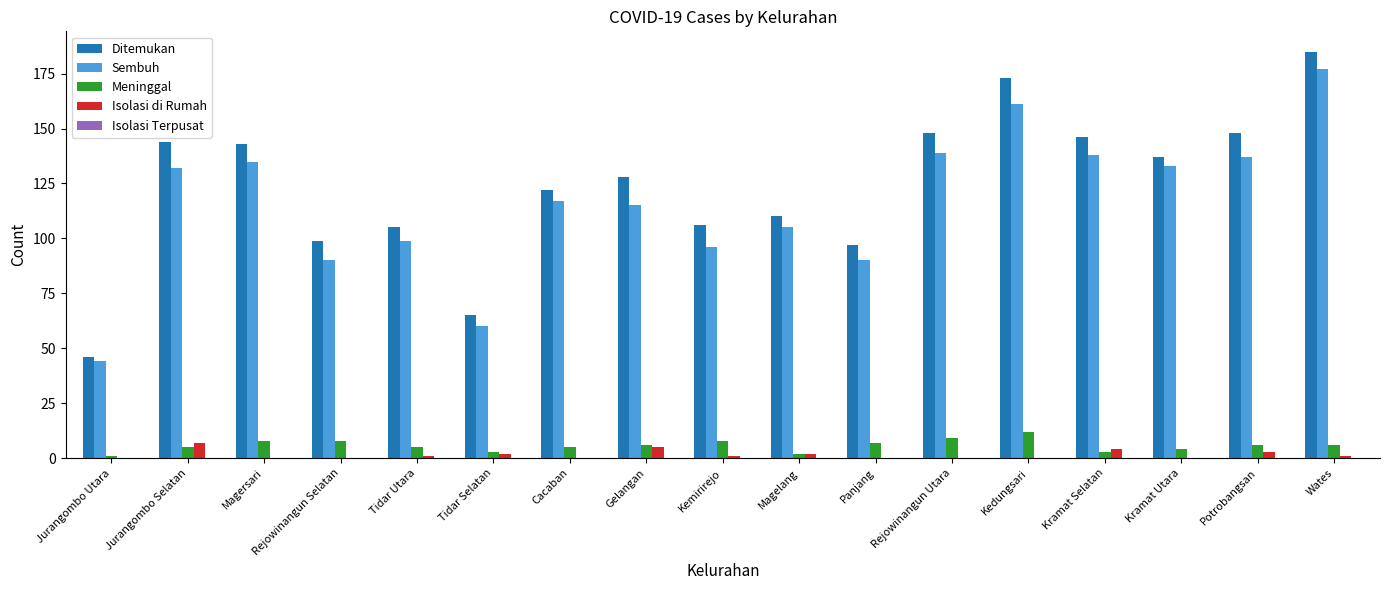

Are the bars horizontal?

No